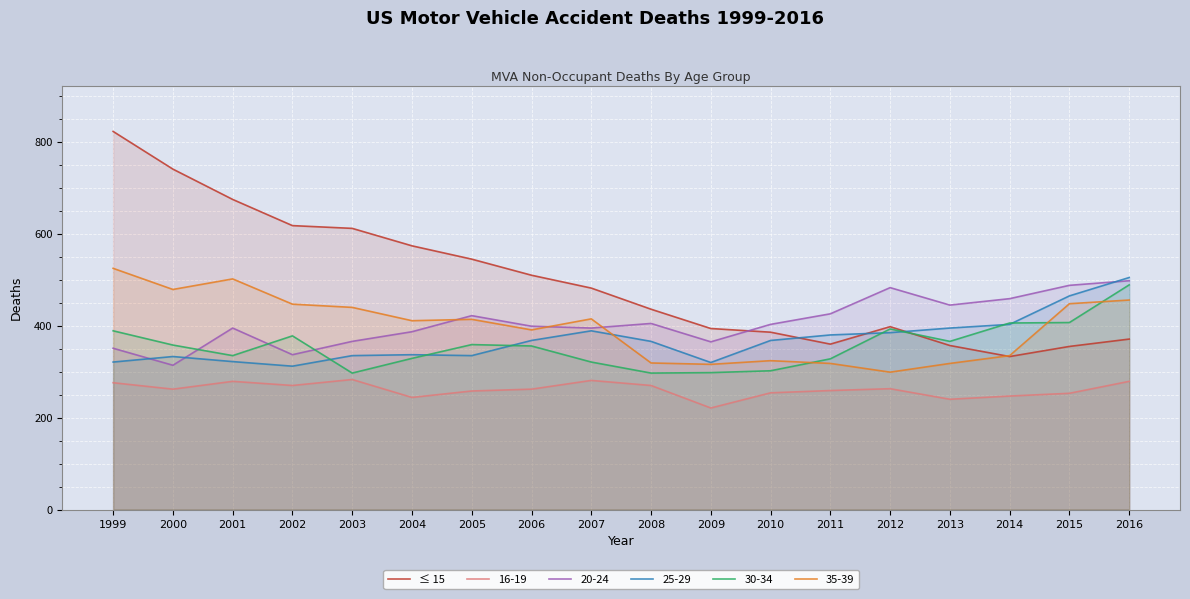

What is the ratio of the value at 2005 to the value at 2004?

0.9